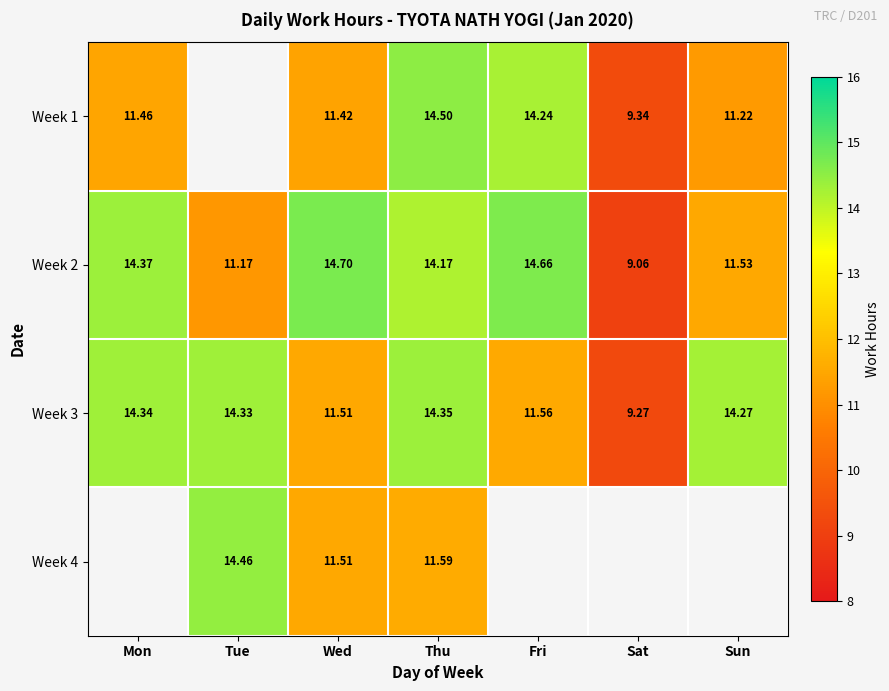

True or false: Week 1 has a value of 6.6 at Sun.

False